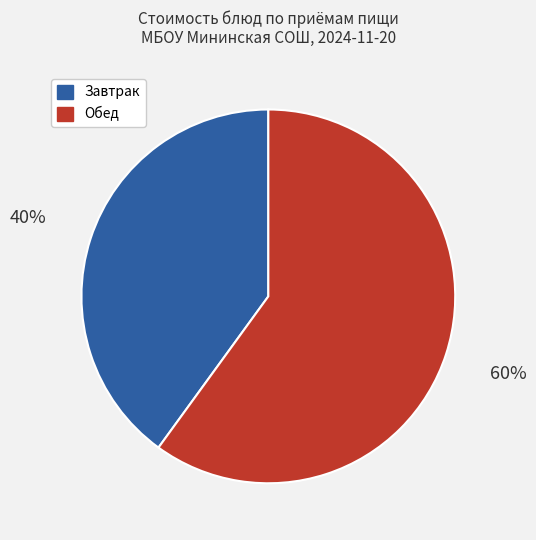

To the nearest percent, what is the average slice percentage?

50%